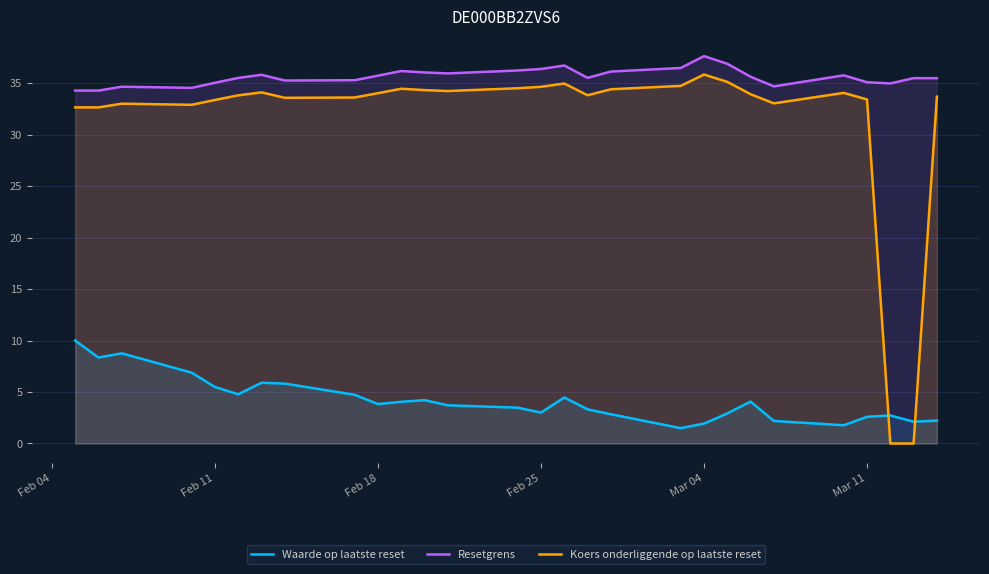

Which series has the widest spread of values?

Koers onderliggende op laatste reset